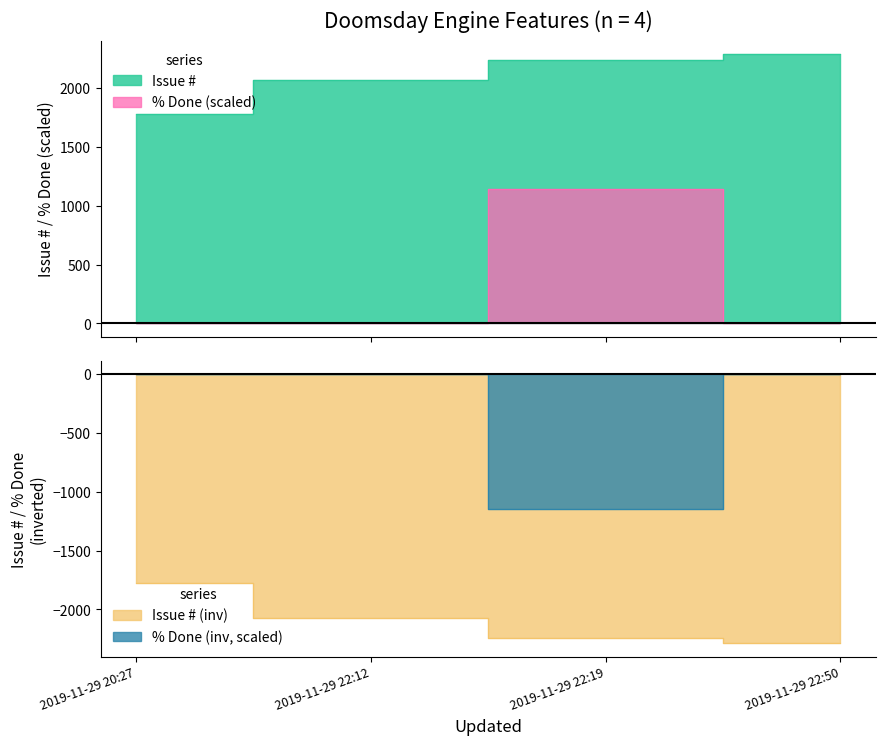

List the labels in order of % Done value, largest first.

2019-11-29 22:19, 2019-11-29 20:27, 2019-11-29 22:12, 2019-11-29 22:50